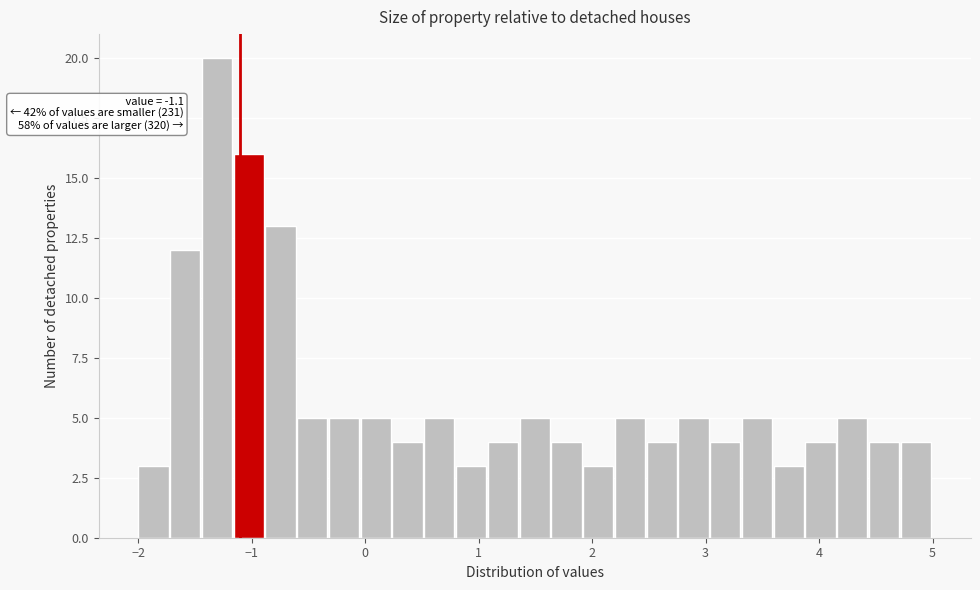

Read against the x-axis, roughly where is the centre of the tallest bar?

-1.3